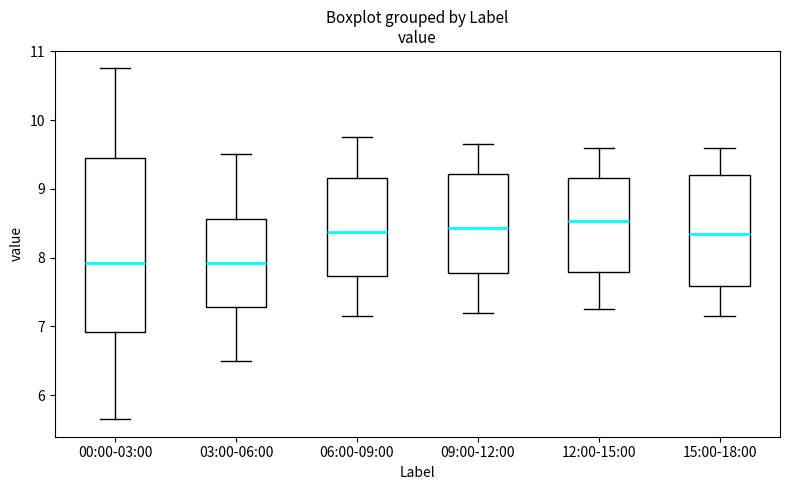

Which box is the tallest, from its lower edge to its upper edge?

00:00-03:00